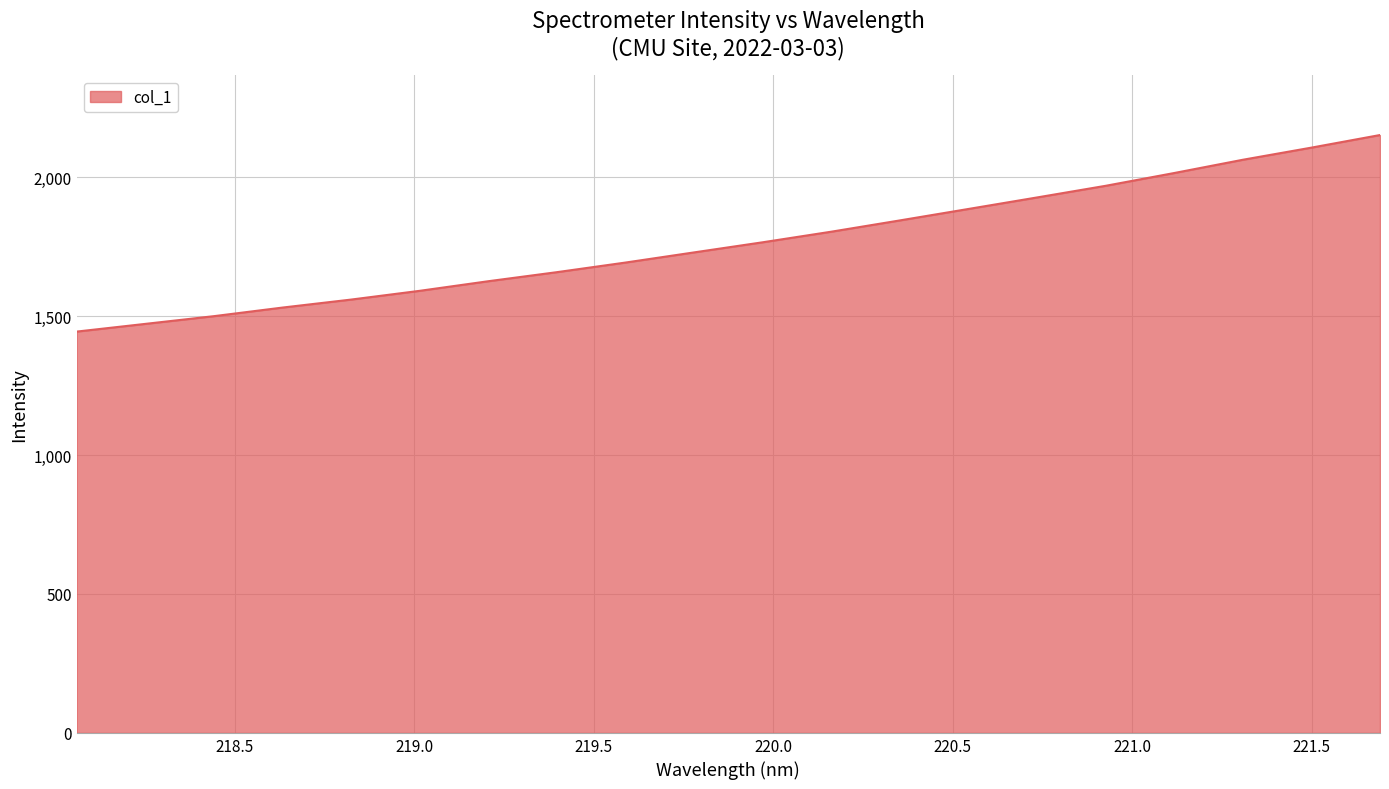

What is the average value?

1766.4